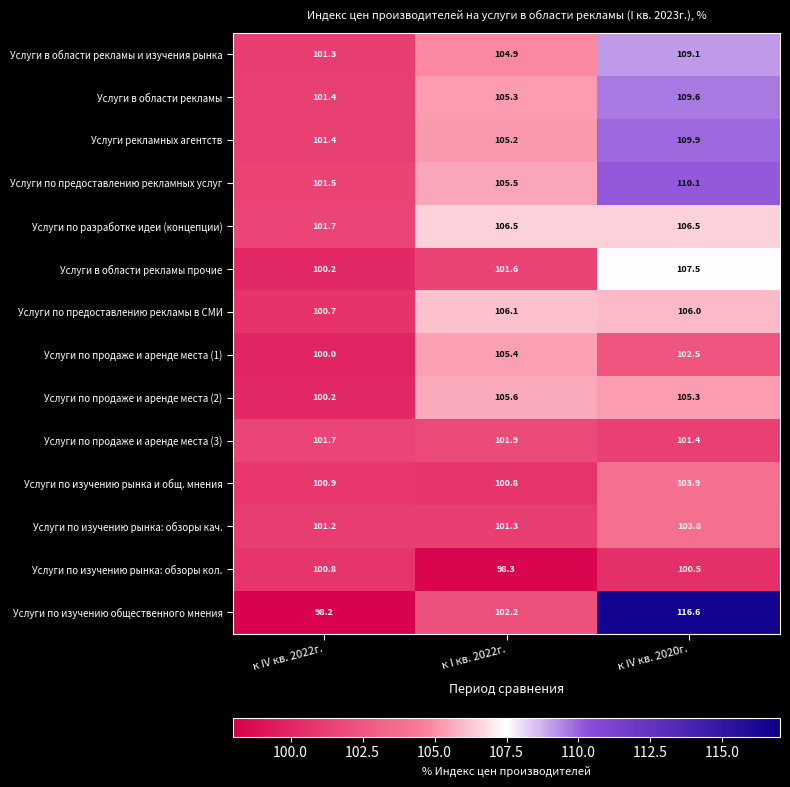

At which category is the sum across all series the highest?

к IV кв. 2020г.